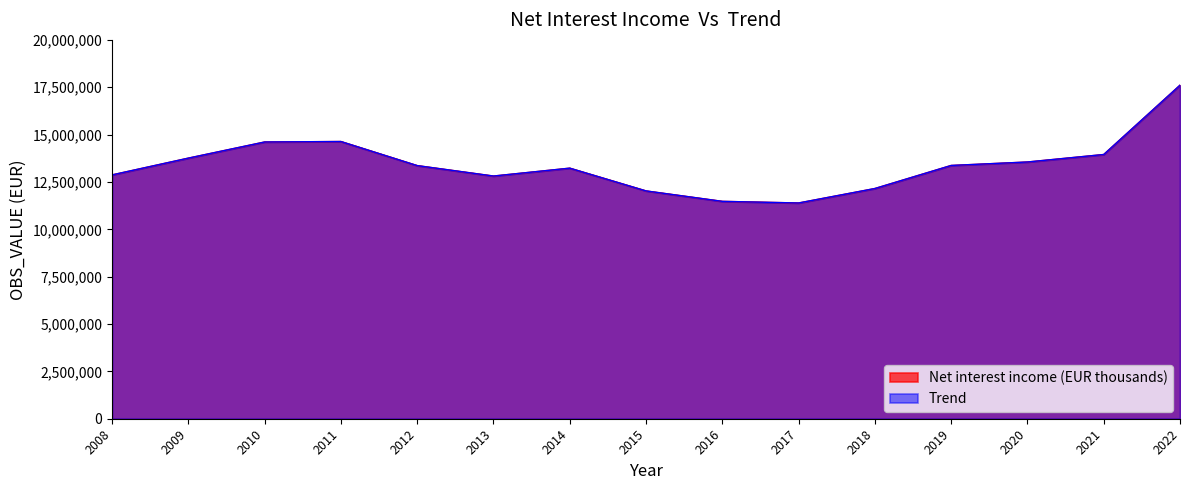

True or false: Net interest income (EUR thousands) and Trend intersect in this chart.

False